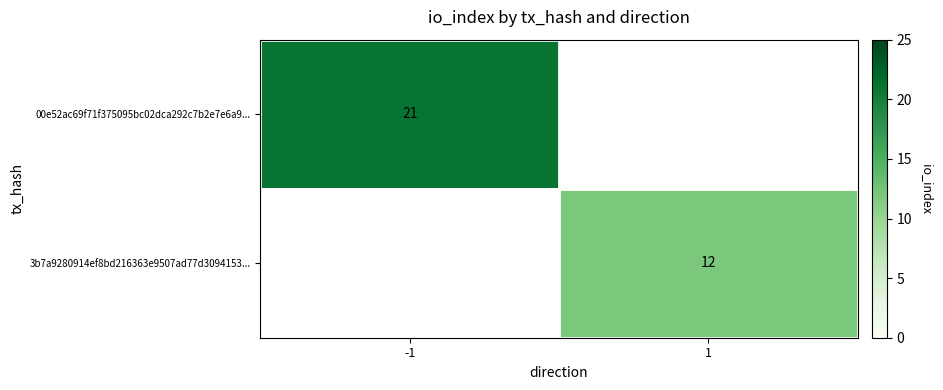

Is it true that 00e52ac69f71f375095bc02dca292c7b2e7e6a9... equals 14 at -1?

False